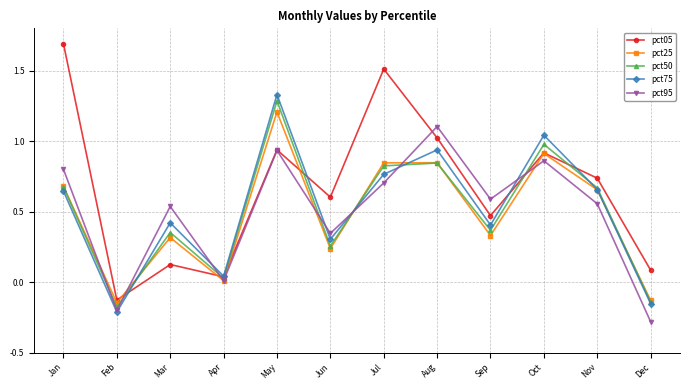

In pct05, how many points are lower than both neighbors (excluding endpoints)?

4